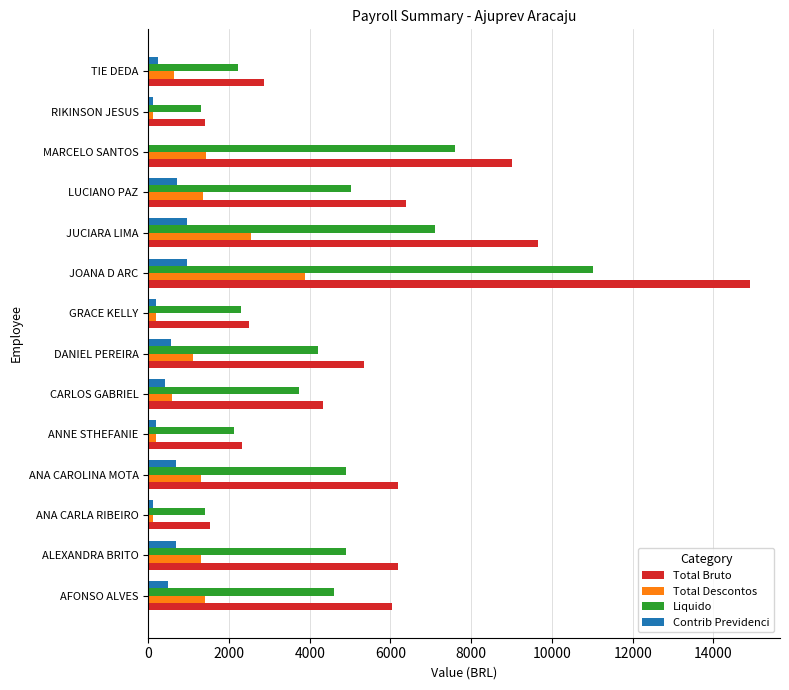

What is the maximum value for Total Bruto?

14905.0